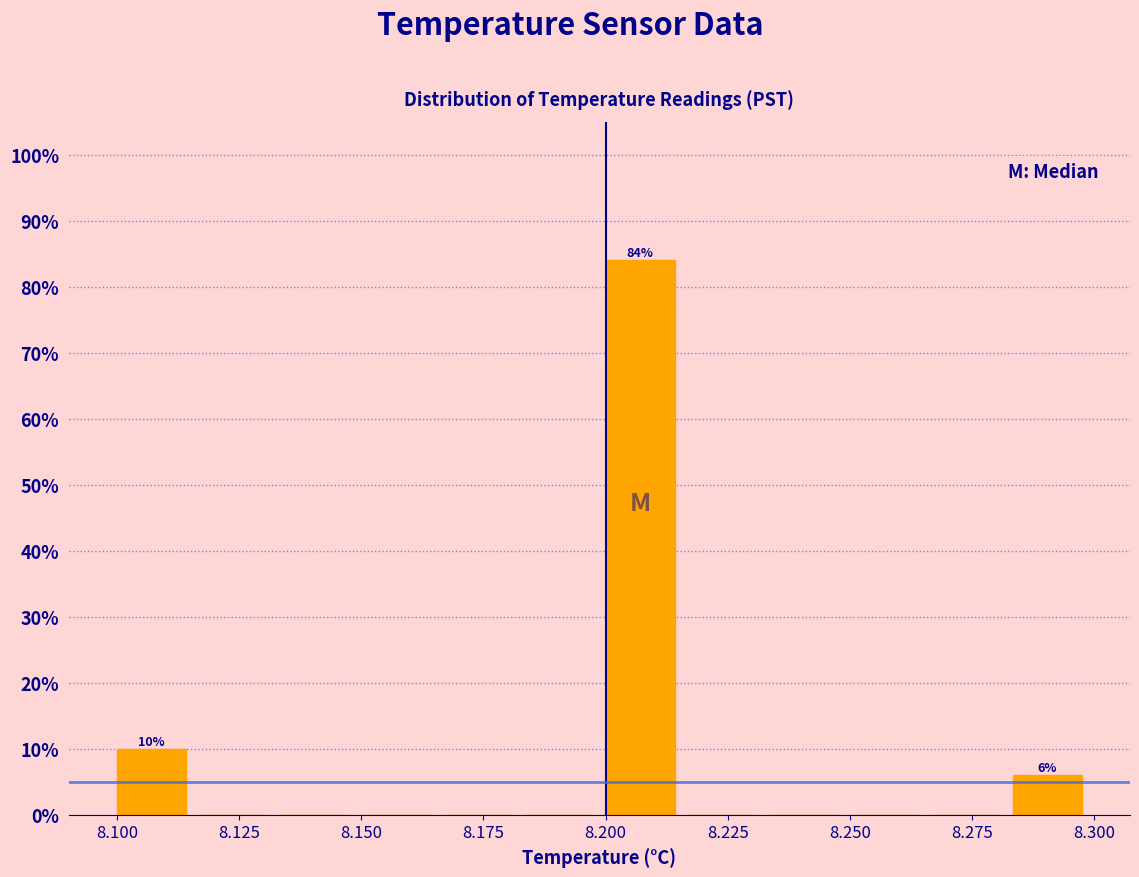

Read against the x-axis, roughly where is the centre of the tallest bar?

8.205